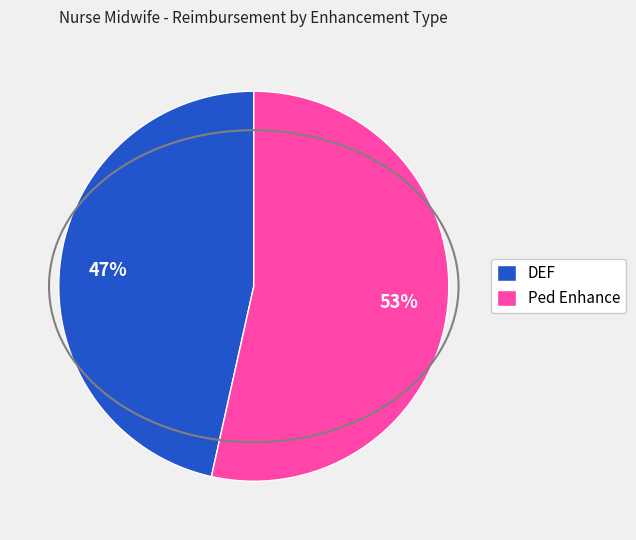

To the nearest percent, what is the average slice percentage?

50%